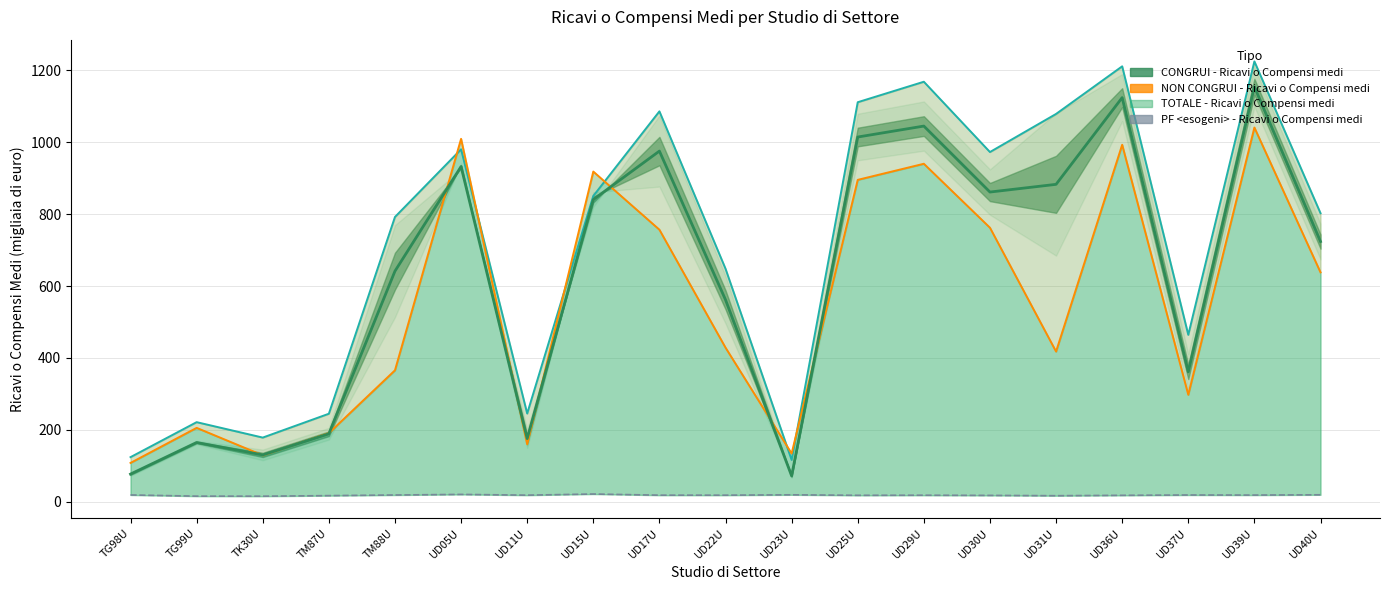

Count the number of data series in this chart.

4